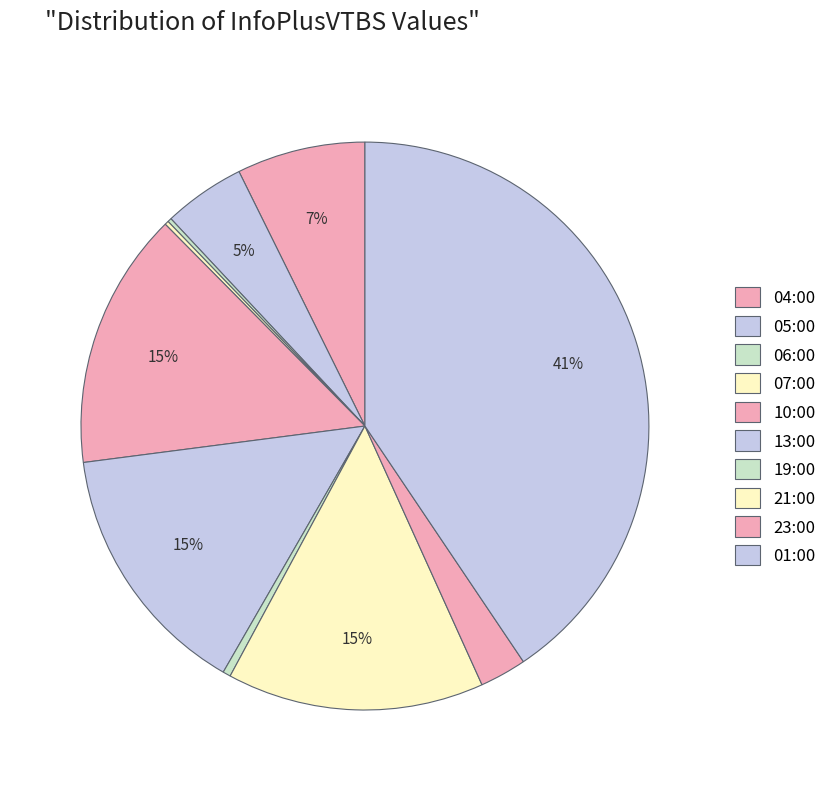

Does 06:00 represent more than half of the total?

No